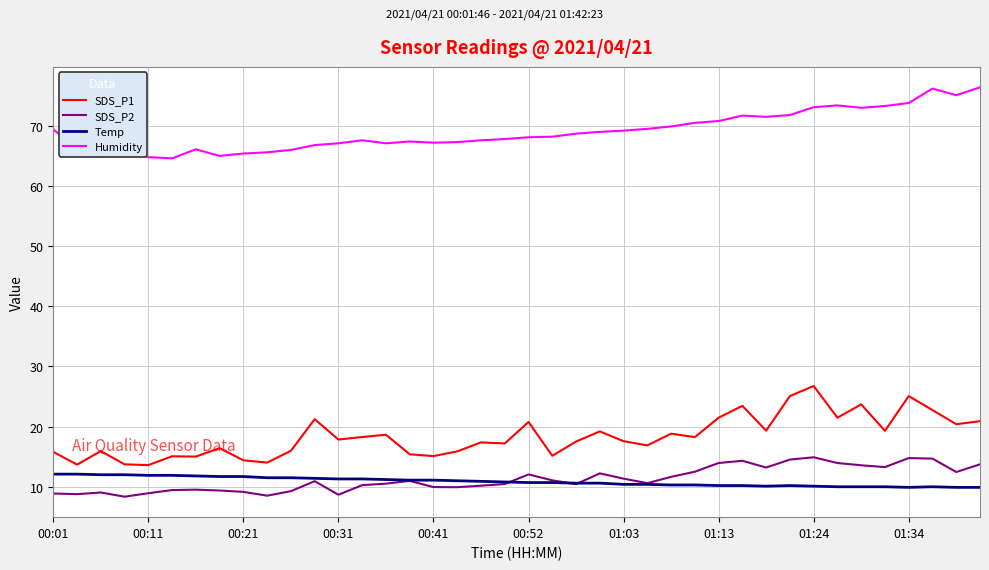

What is the difference between the second highest and minimum values in the Temp series?

2.2